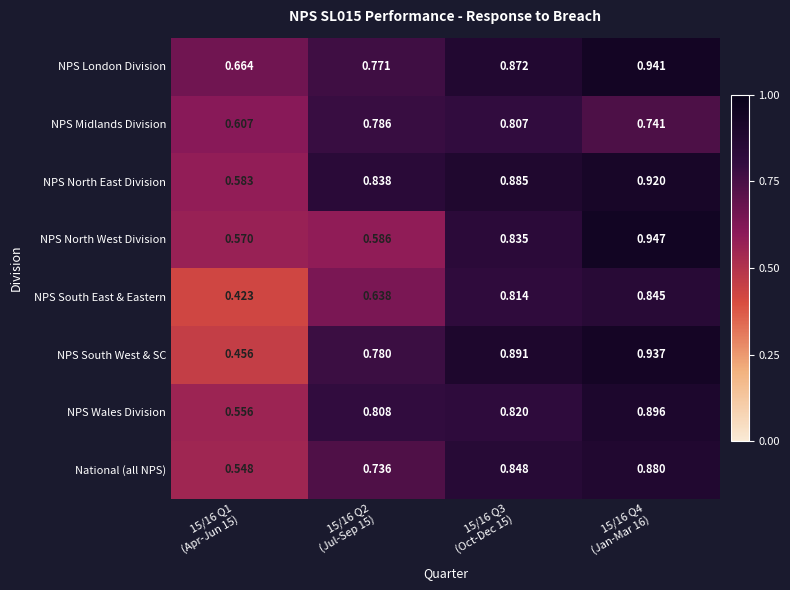

List the series in order of their peak value, highest first.

NPS North West Division, NPS London Division, NPS South West & SC, NPS North East Division, NPS Wales Division, National (all NPS), NPS South East & Eastern, NPS Midlands Division